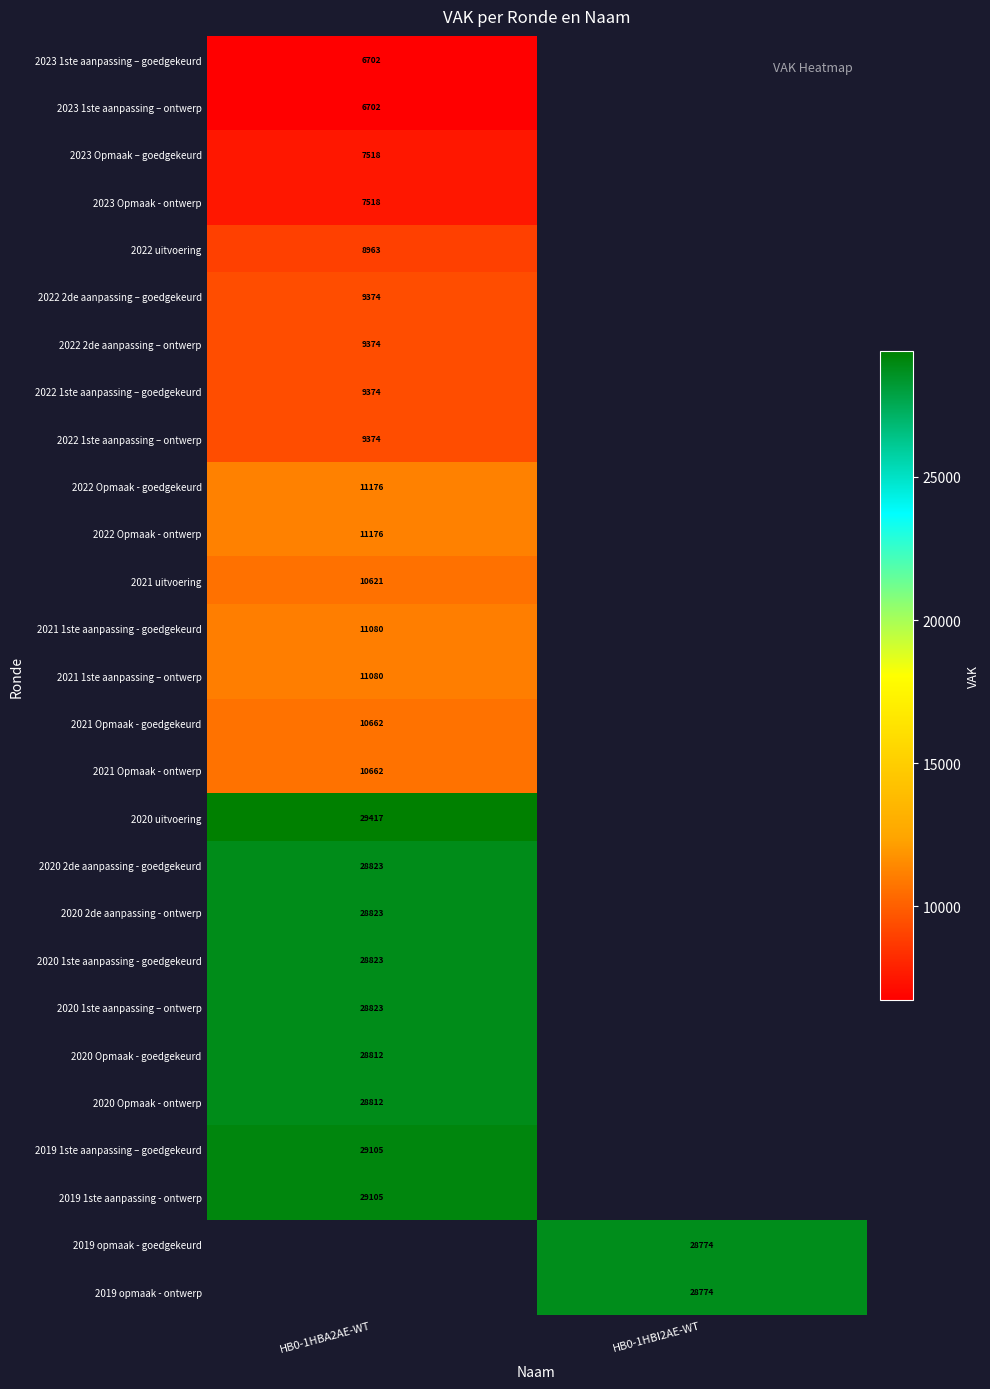

True or false: 2023 1ste aanpassing – ontwerp has a value of 9355 at HB0-1HBA2AE-WT.

False